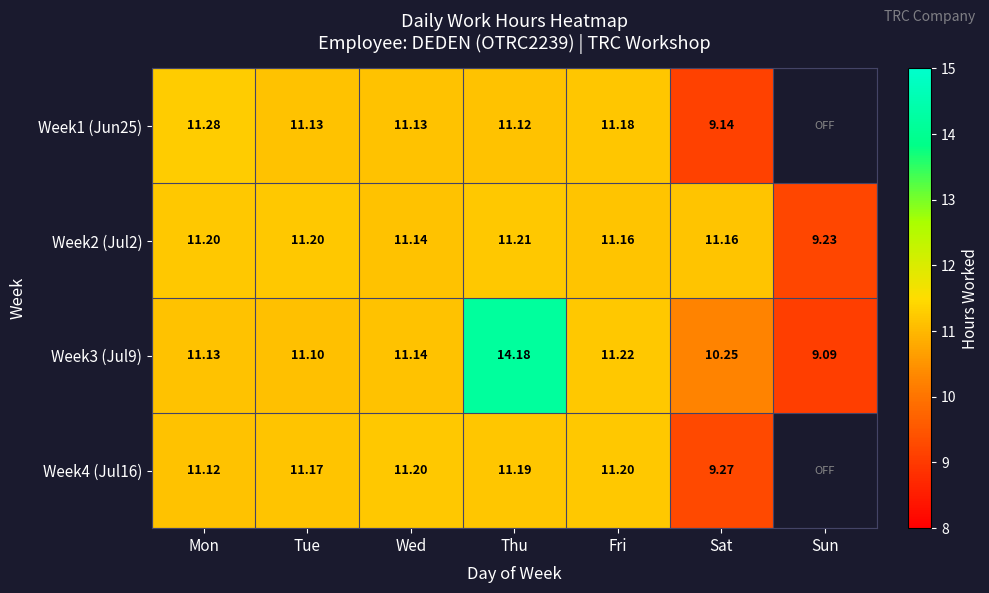

Is the value of Week1 (Jun25) at Thu greater than the value of Week2 (Jul2) at Fri?

No